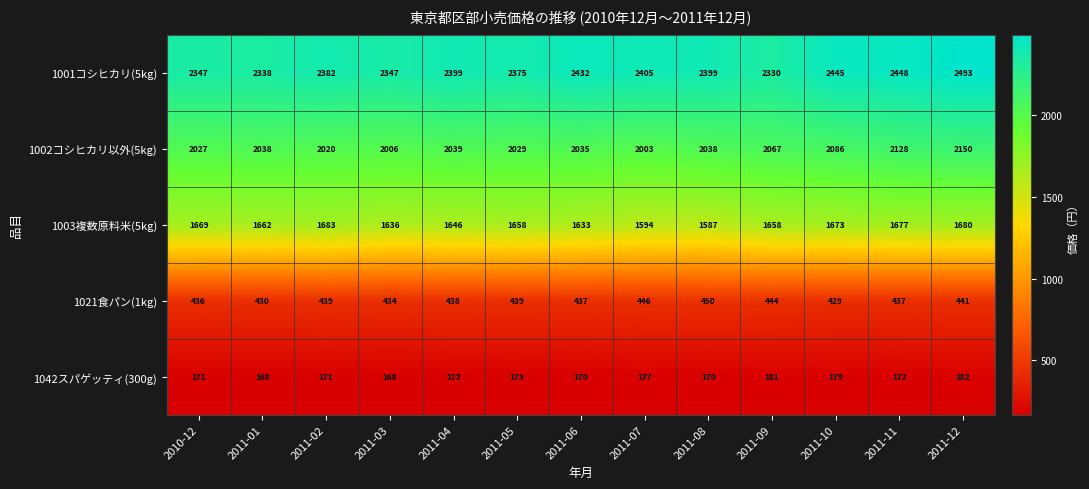

At which category is the sum across all series the highest?

2011-12